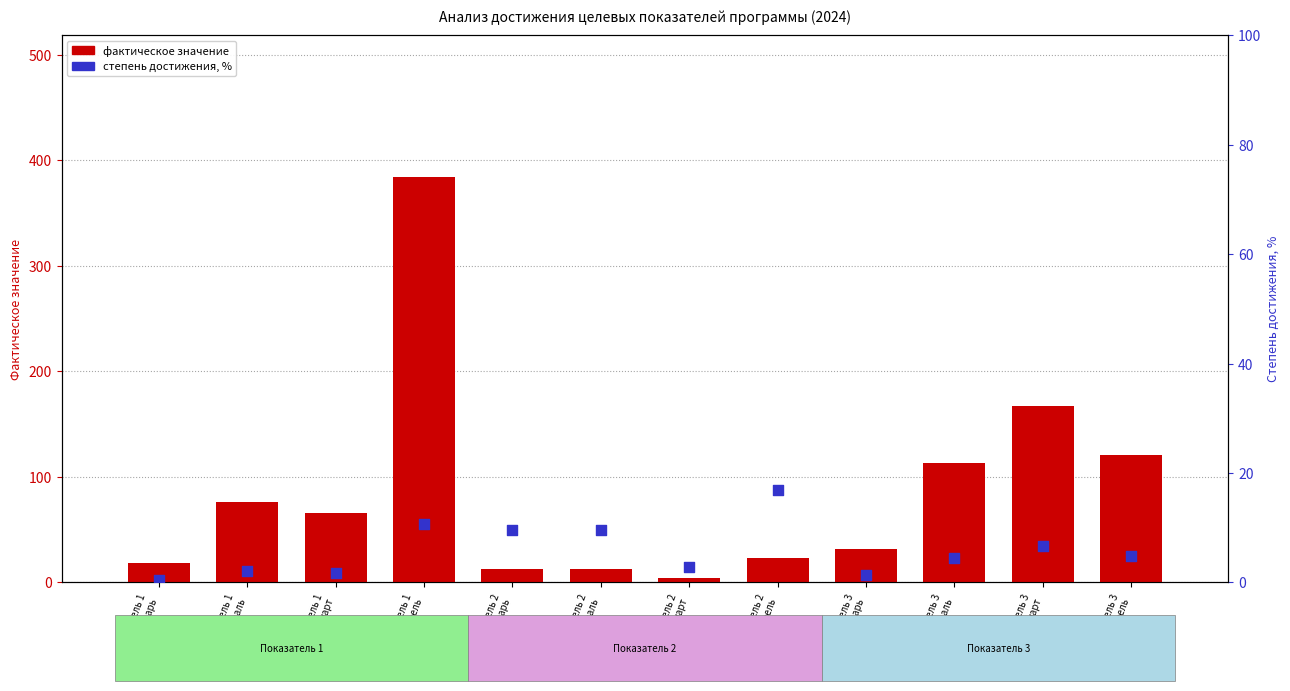

Which series contains the highest Y value?

значение показателя